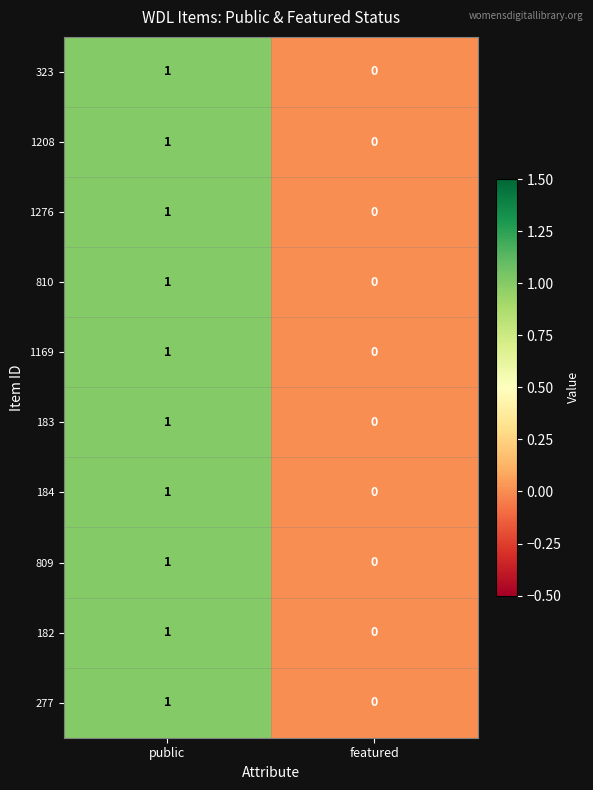

List the labels in order of 183 value, largest first.

public, featured